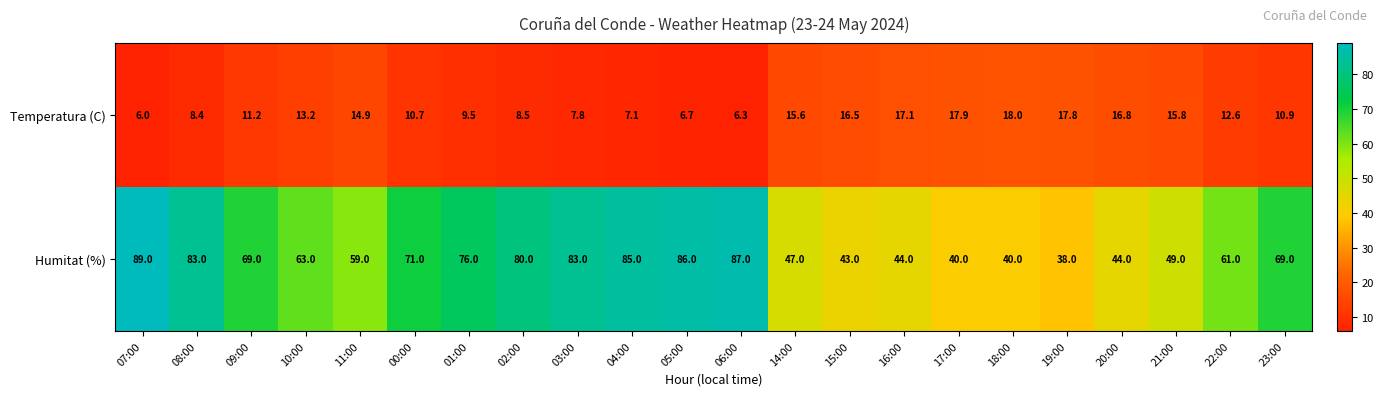

The Humitat (%) series shows 69.0 at 23:00. True or false?

True